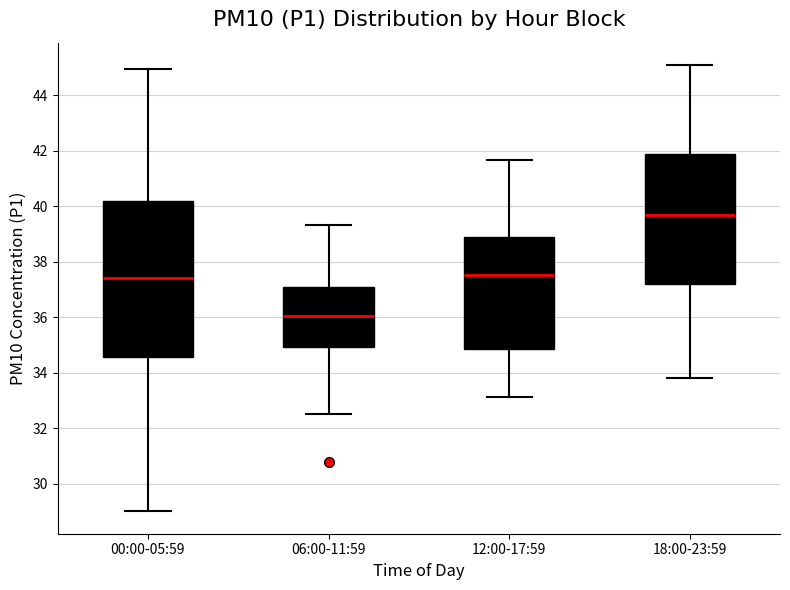

Reading left to right, read every box against the y-axis: the position of its median line, the range the box covers, and the ends of its whiskers. The values are not printed on the chart, so give them approximately, as read against the axis.

00:00-05:59: median 37.4, box 34.6 to 40.2, whiskers 29.0 to 45.0
06:00-11:59: median 36.0, box 35.0 to 37.0, whiskers 32.6 to 39.4
12:00-17:59: median 37.6, box 34.8 to 38.8, whiskers 33.2 to 41.6
18:00-23:59: median 39.8, box 37.2 to 42.0, whiskers 33.8 to 45.2